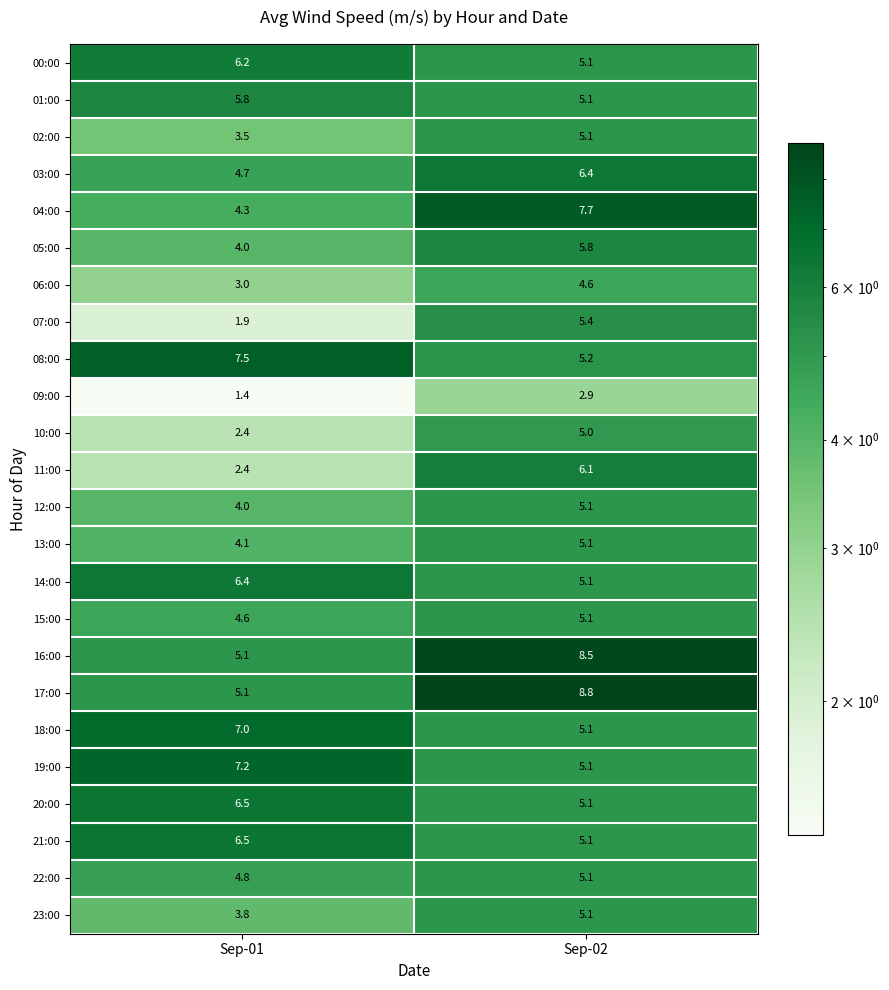

How many values in the 18:00 series are below 7?

1